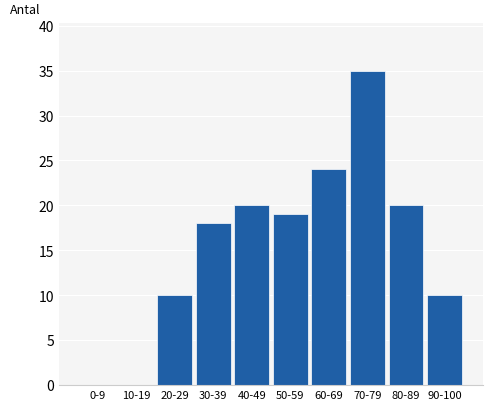

Reading right to left, transcribe all the data shown in this chart.

90-100=10	80-89=20	70-79=35	60-69=24	50-59=19	40-49=20	30-39=18	20-29=10	10-19=0	0-9=0